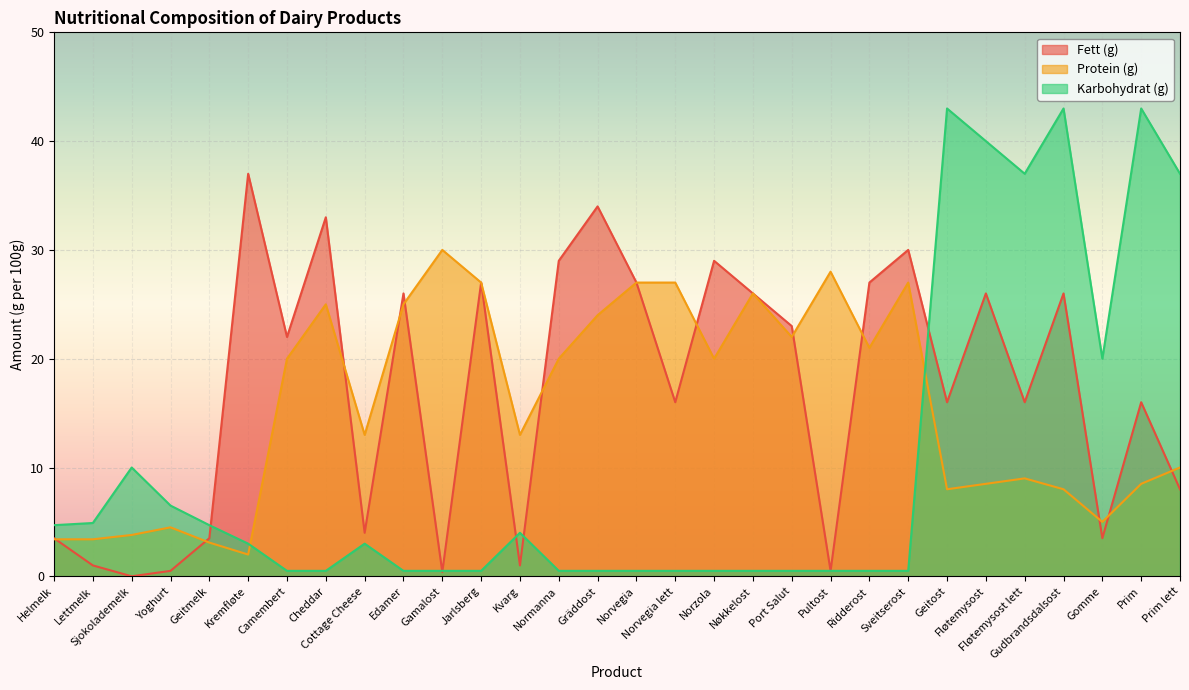

Which category has the highest value in the Protein (g) series?

Gamalost